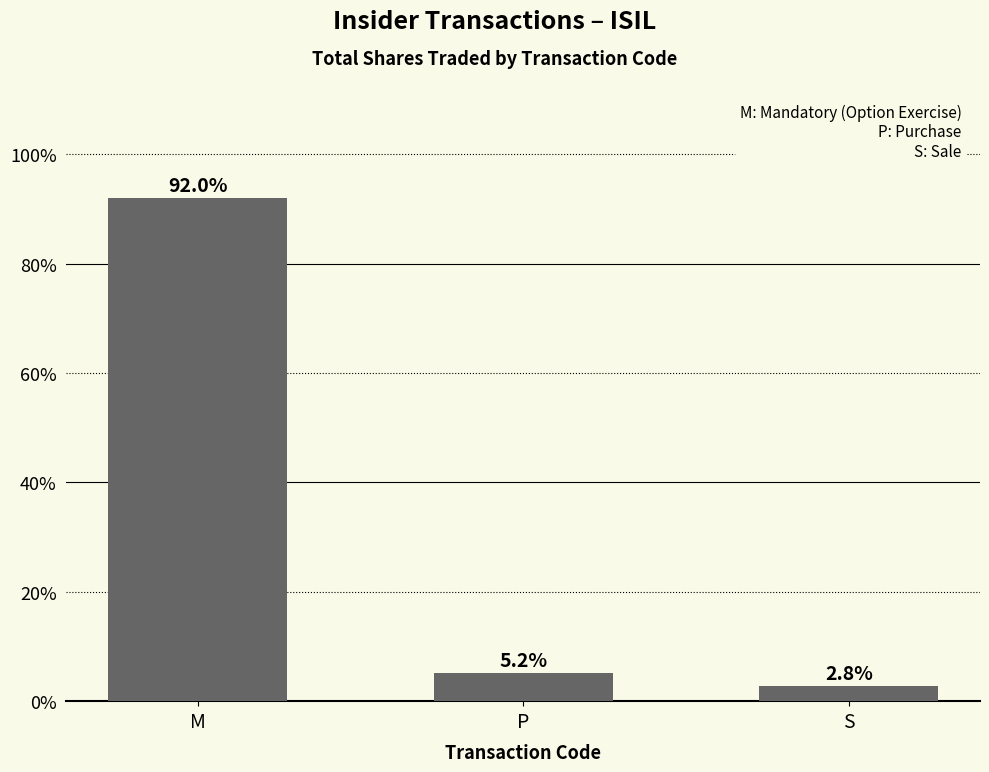

Does the chart contain stacked bars?

No